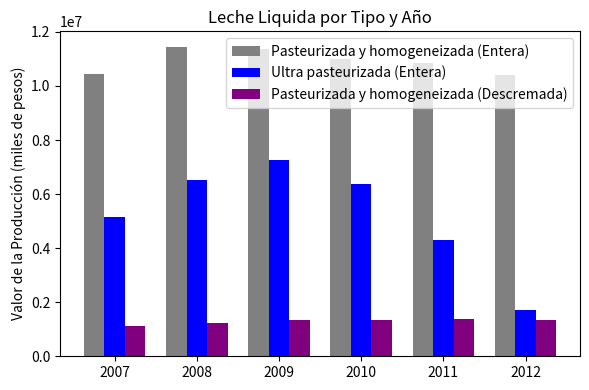

Which series has the largest range (max minus min)?

Ultra pasteurizada (Entera)